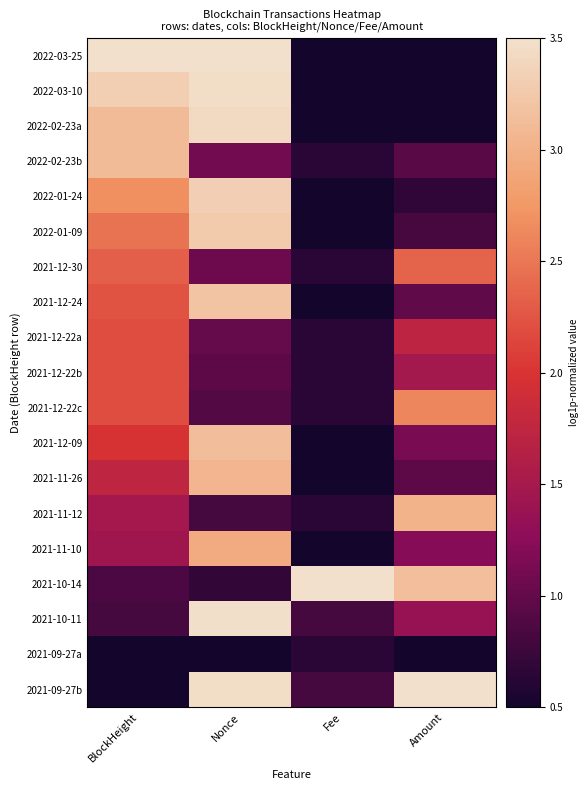

What is the greatest value displayed?

3.5